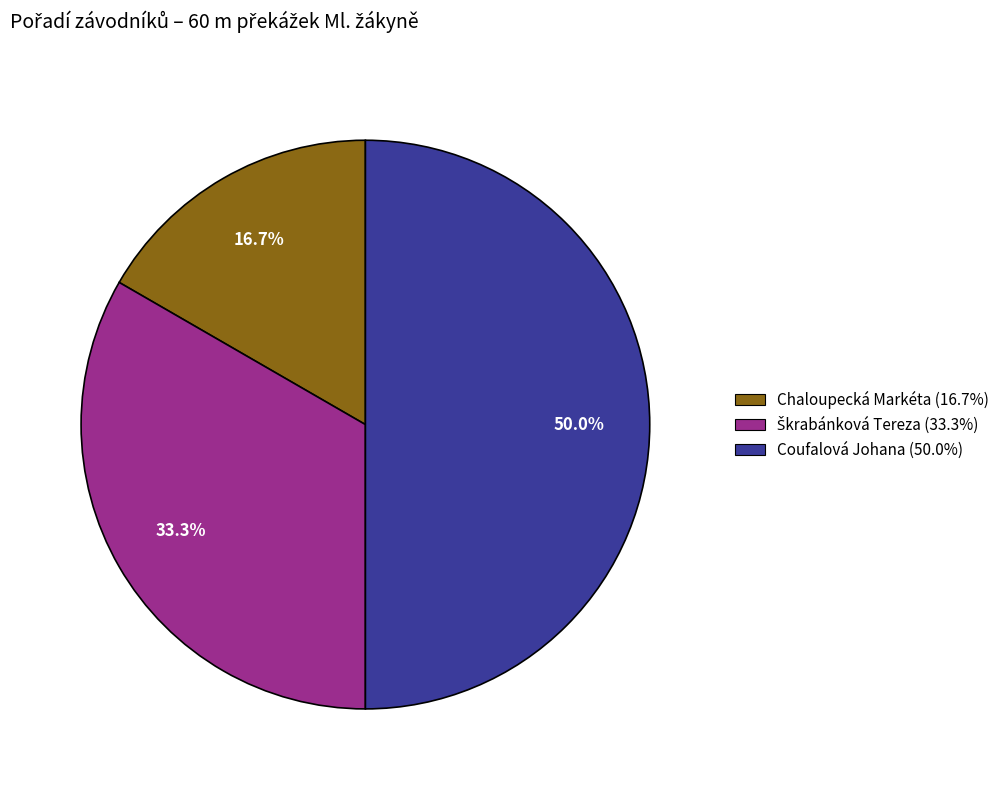

Is Chaloupecká Markéta (16.7%) the majority of the pie?

No